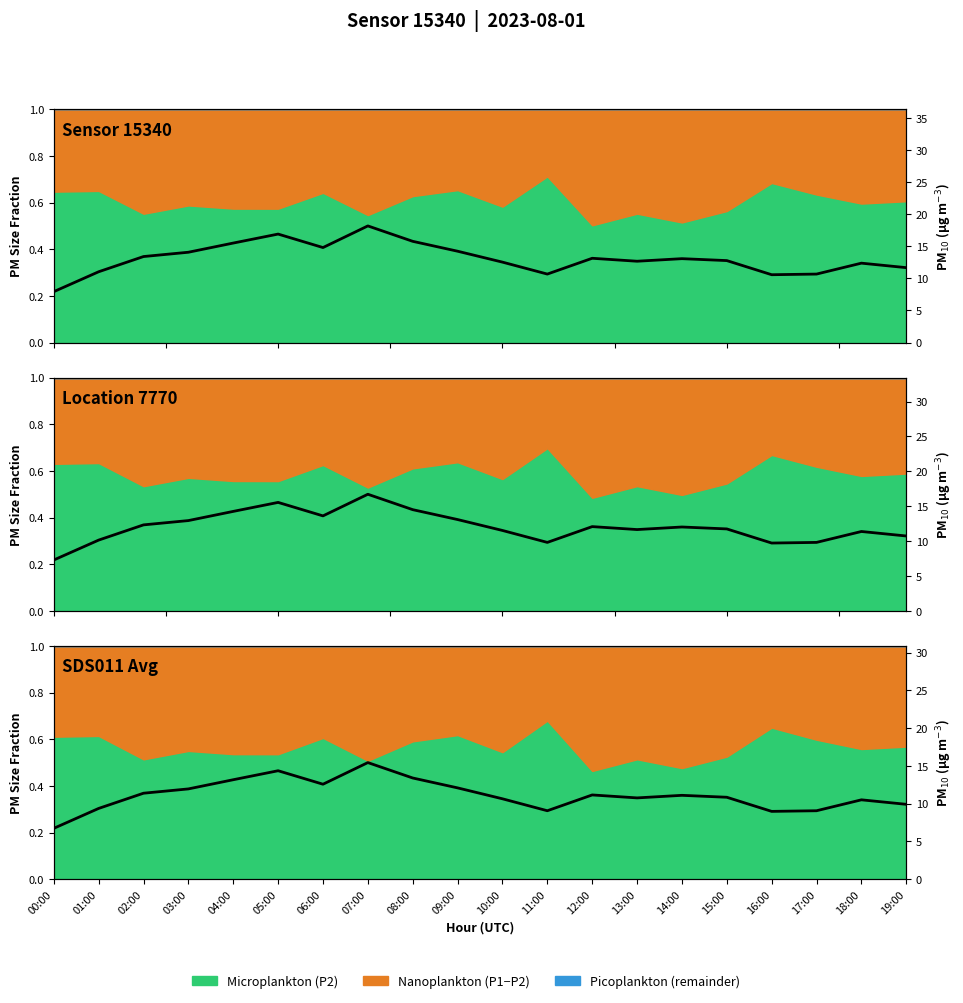

At which category does the chart reach its peak across all series?

07:00